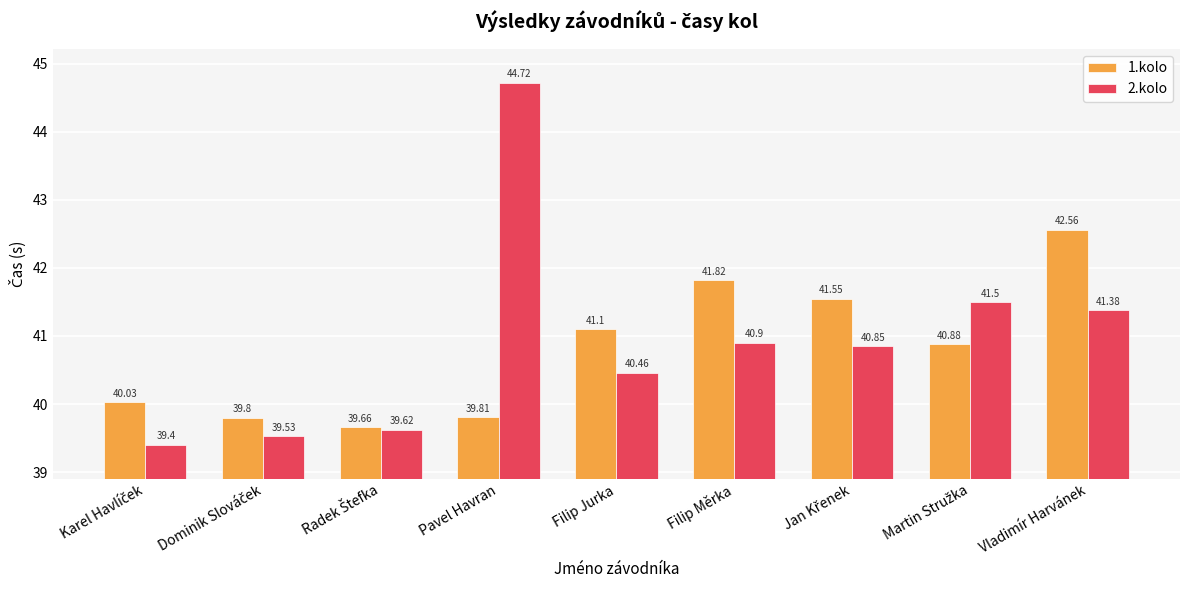

Rank the series by their average value, from lowest to highest.

1.kolo, 2.kolo